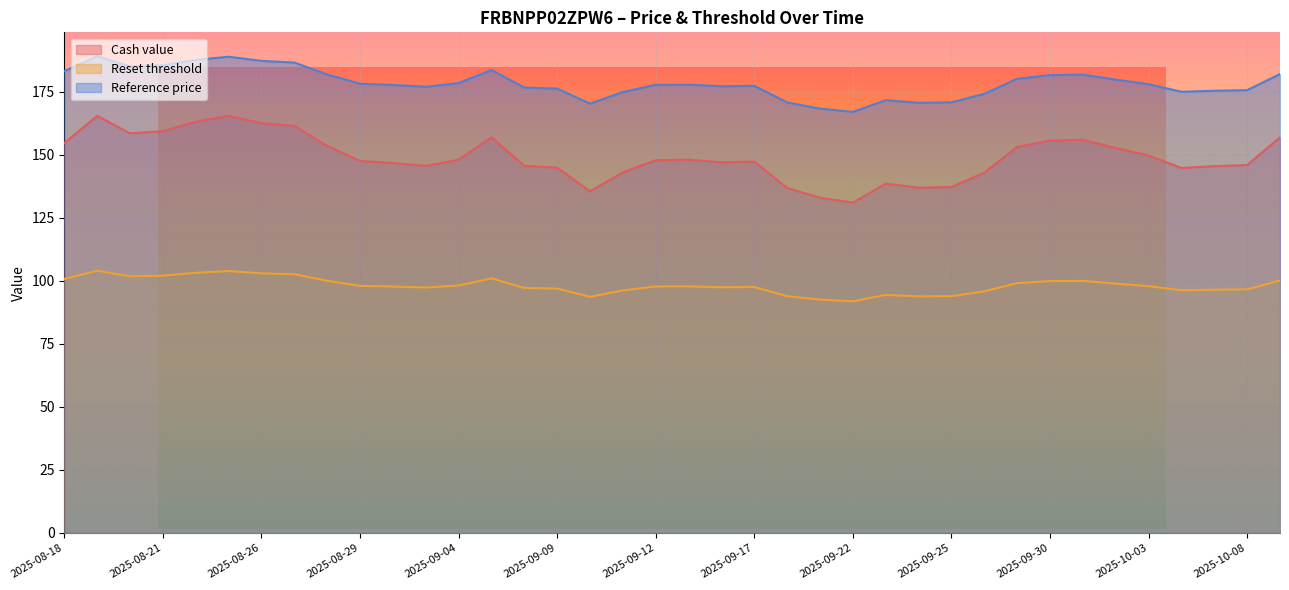

Rank the categories by Reference price value from lowest to highest.

2025-09-22, 2025-09-19, 2025-09-10, 2025-09-24, 2025-09-18, 2025-09-25, 2025-09-23, 2025-09-26, 2025-09-11, 2025-10-06, 2025-10-07, 2025-10-08, 2025-09-09, 2025-09-08, 2025-09-03, 2025-09-16, 2025-09-17, 2025-09-02, 2025-09-12, 2025-09-15, 2025-10-03, 2025-08-29, 2025-09-04, 2025-10-02, 2025-09-29, 2025-09-30, 2025-10-01, 2025-08-28, 2025-10-10, 2025-08-18, 2025-09-05, 2025-08-20, 2025-08-21, 2025-08-27, 2025-08-26, 2025-08-22, 2025-08-25, 2025-08-19